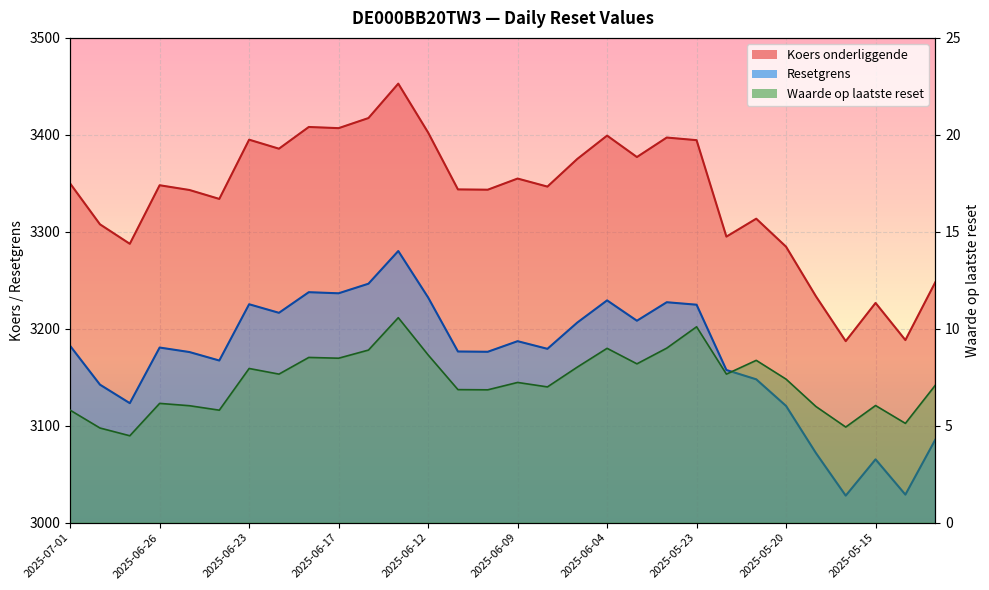

How many data points in Resetgrens are above 3180?

15